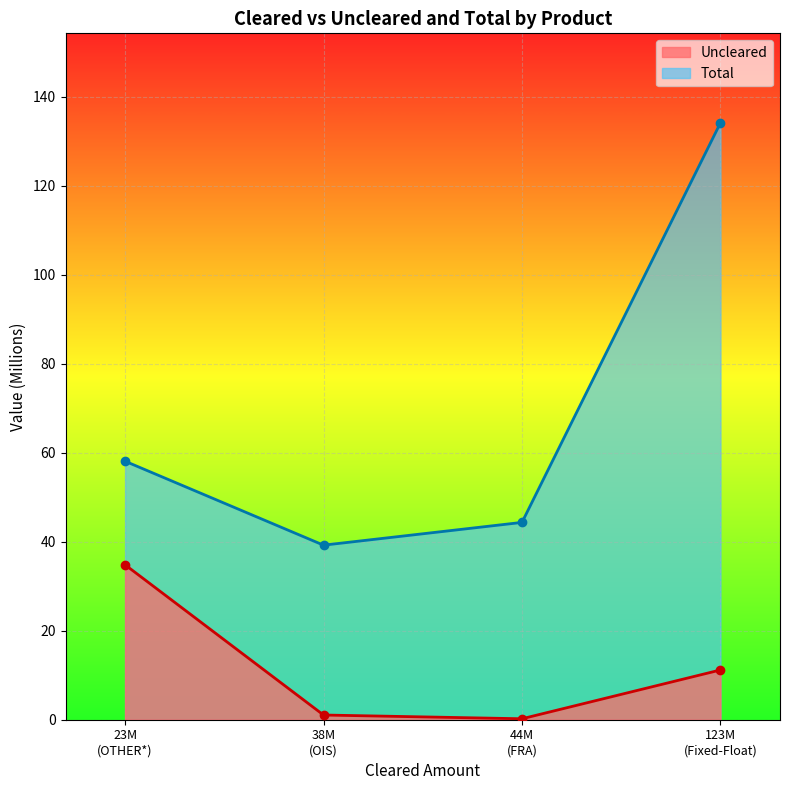

What is the minimum value for Total?

39.2